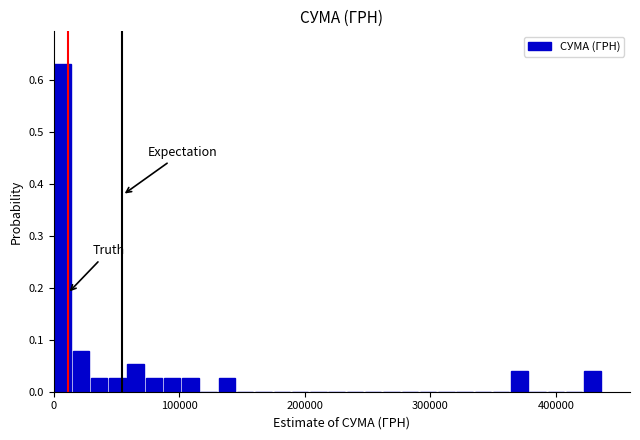

Around what value on the x-axis is the tallest bar? Give the approximate position of its centre, as read against the axis.

10000